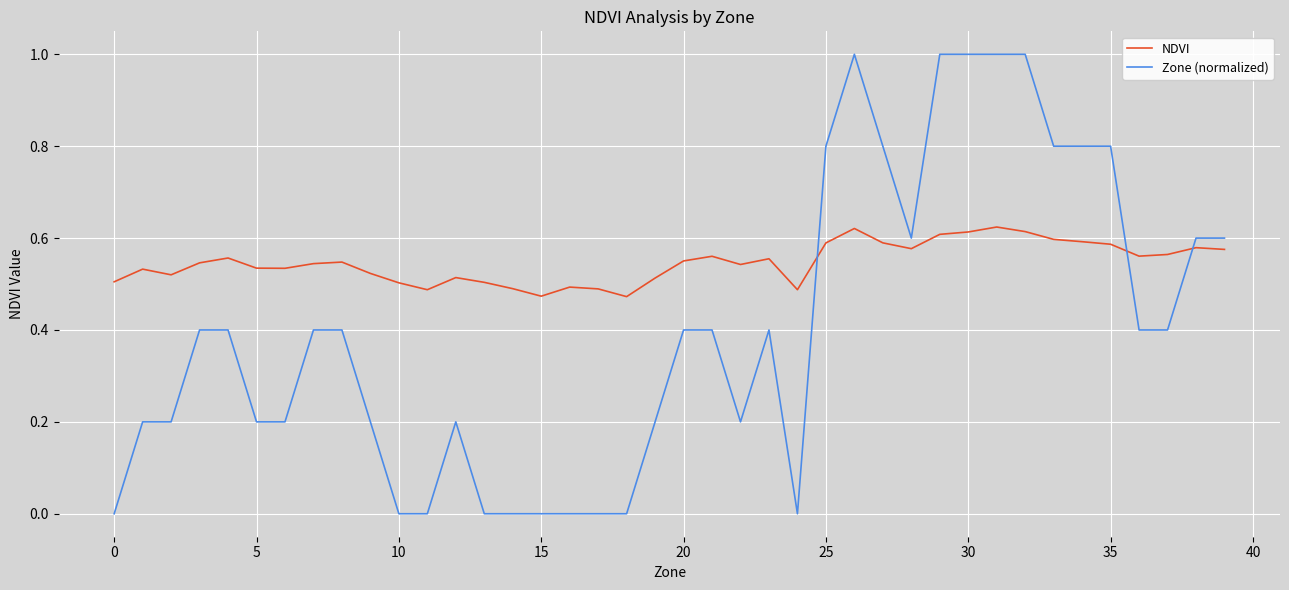

What is the maximum value for Zone (normalized)?

1.0